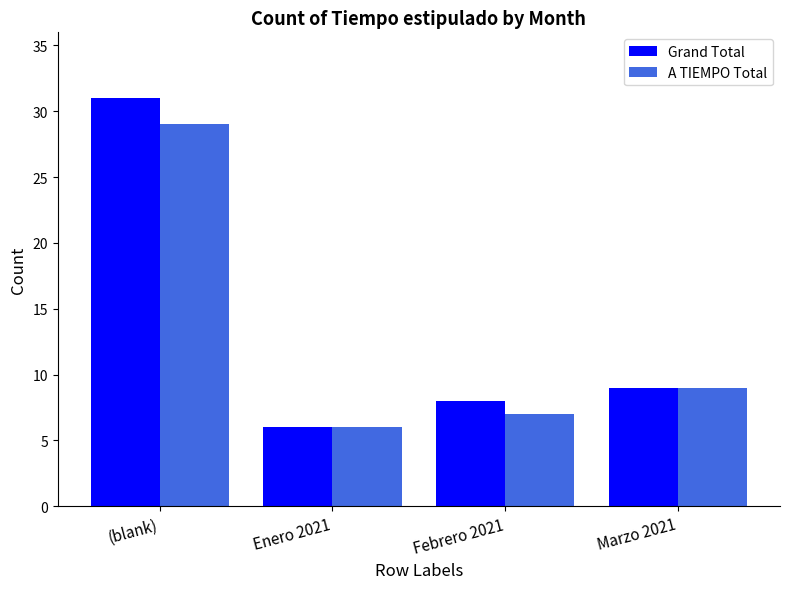

Which series has the largest range (max minus min)?

Grand Total